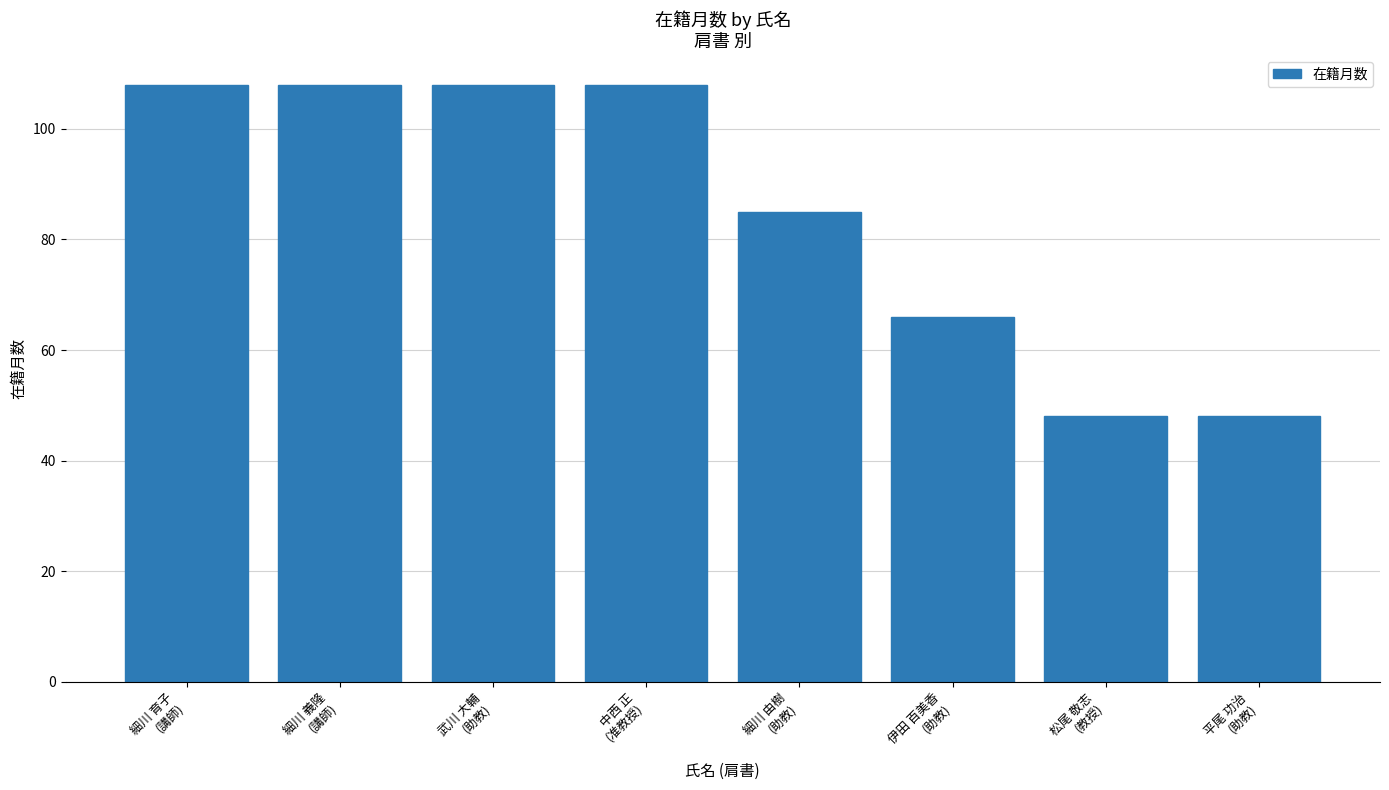

Does the chart contain any negative values?

No